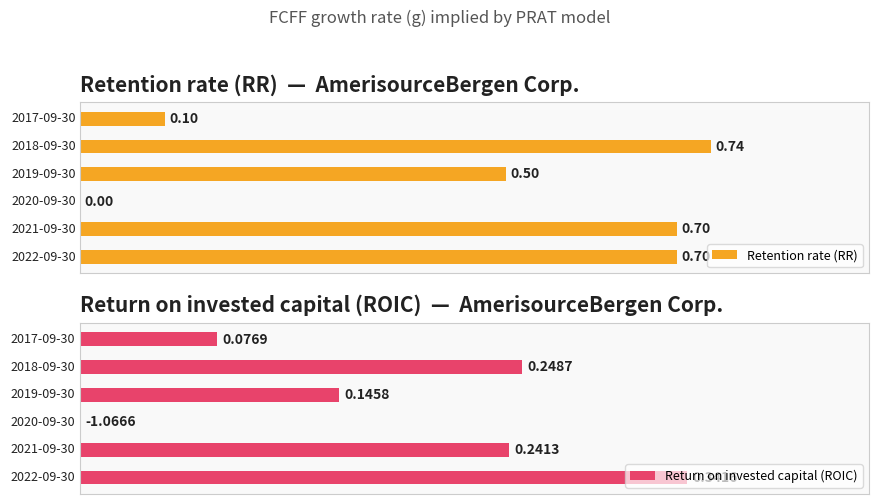

Reading right to left, list all the values displayed in this chart.

Retention rate (RR): 2017-09-30=0.1	2018-09-30=0.7	2019-09-30=0.5	2020-09-30=0.0	2021-09-30=0.7	2022-09-30=0.7
Return on invested capital (ROIC): 2017-09-30=0.1	2018-09-30=0.2	2019-09-30=0.1	2020-09-30=-1.1	2021-09-30=0.2	2022-09-30=0.3